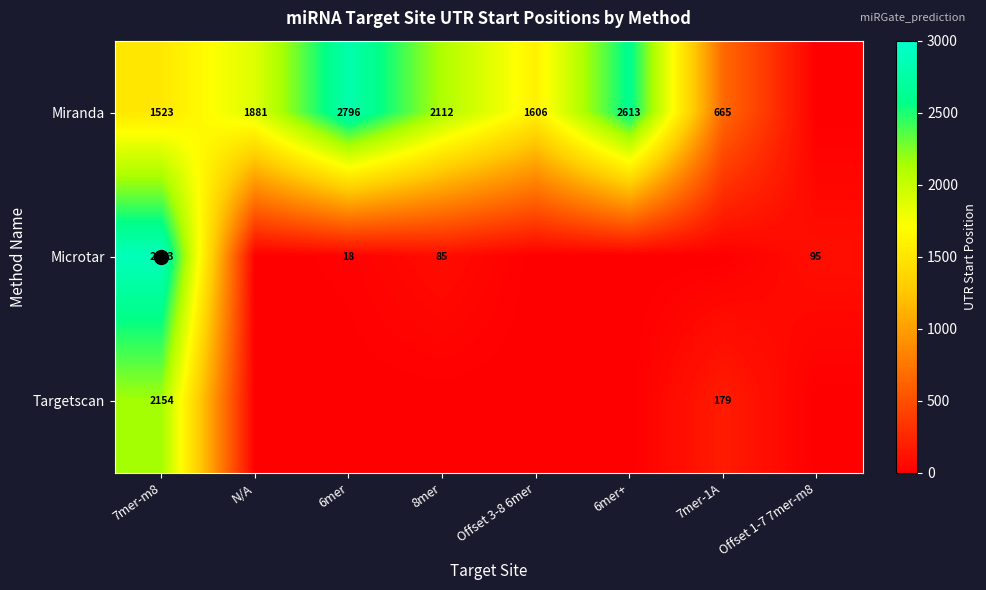

How many categories are shown in the chart?

8